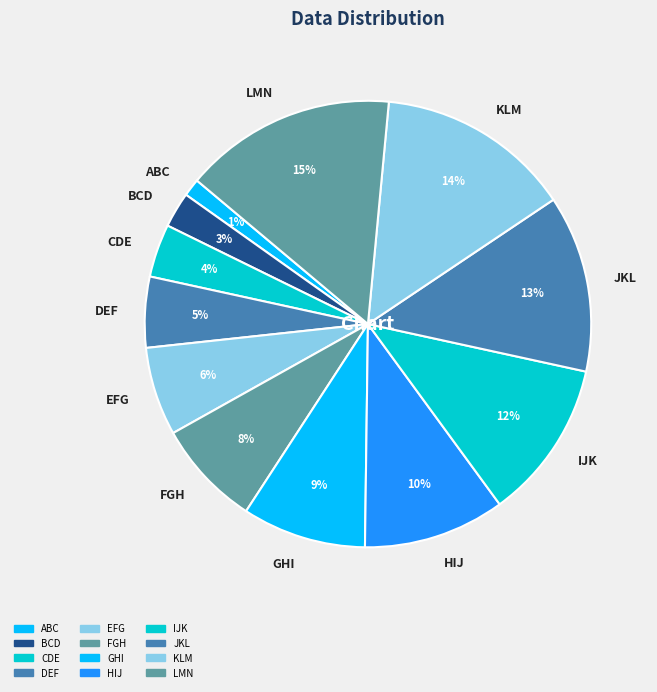

To the nearest percent, what is the average slice percentage?

8%